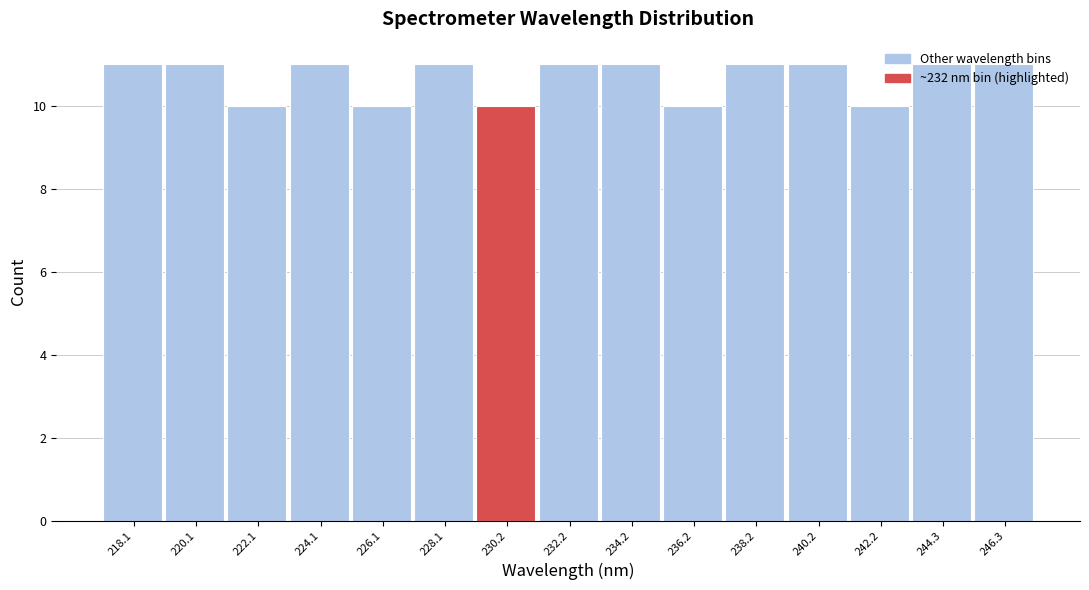

What is the sum of the values at 218.1 and 220.1?

22